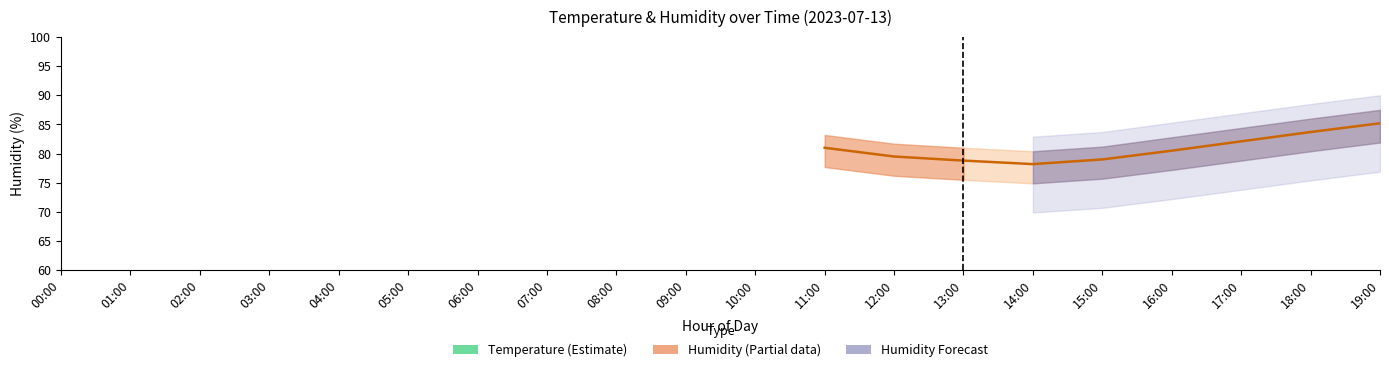

The humidity_lower series shows 42.6 at 17:00. True or false?

False